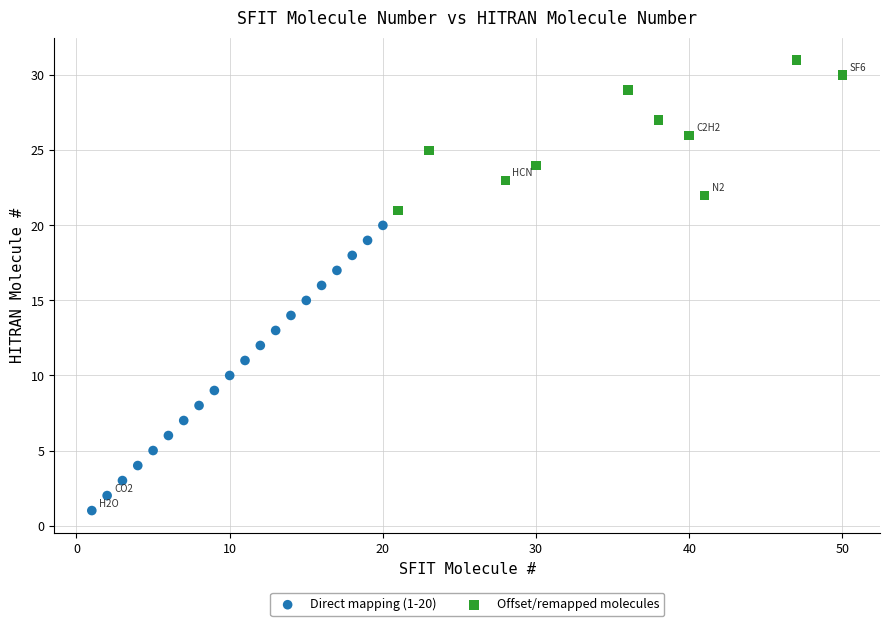

What are all the series names shown in the legend?

Direct mapping (1-20), Offset/remapped molecules